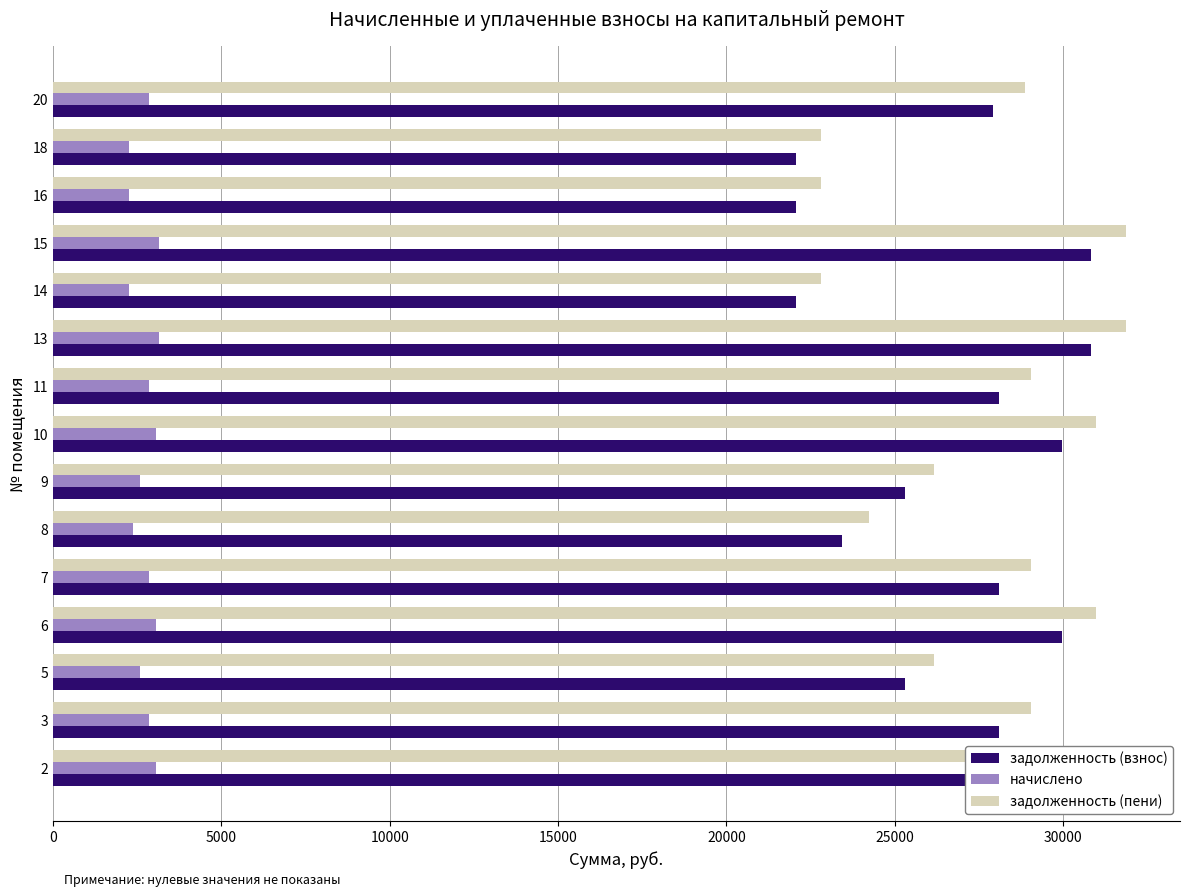

What is the minimum value for начислено?

2248.7